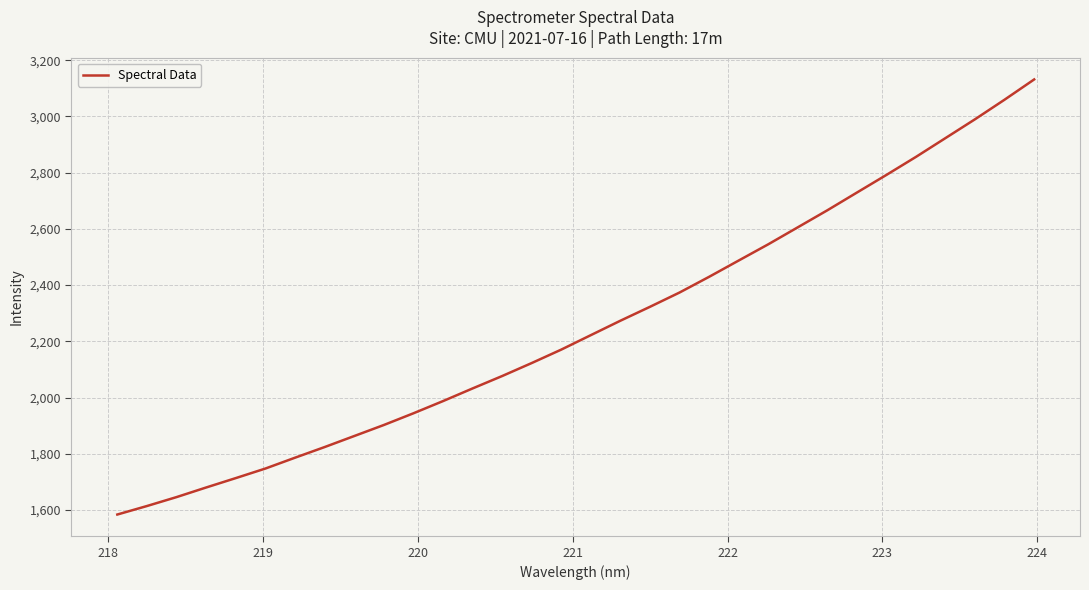

How many values exceed 2222?

16